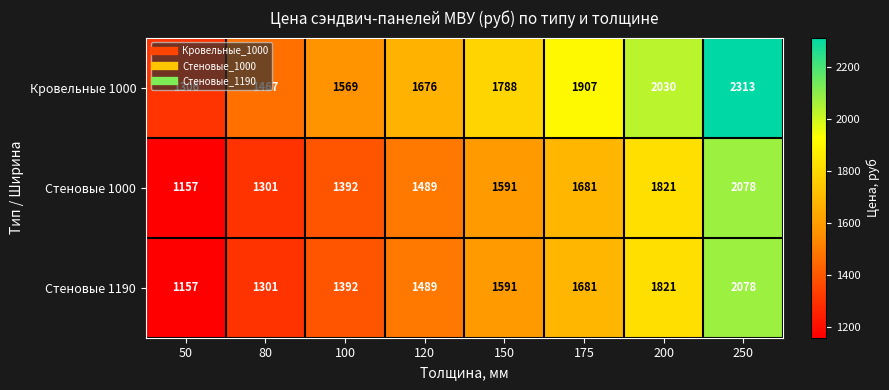

What is the total value across all series at 250?

6469